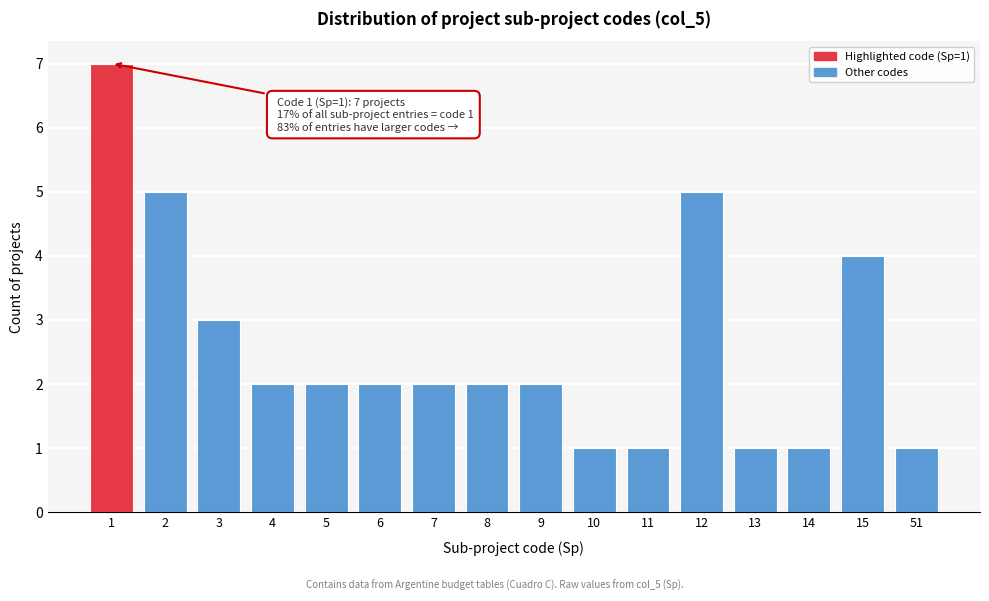

Reading left to right, what are all the values shown in this chart?

1=7	2=5	3=3	4=2	5=2	6=2	7=2	8=2	9=2	10=1	11=1	12=5	13=1	14=1	15=4	51=1